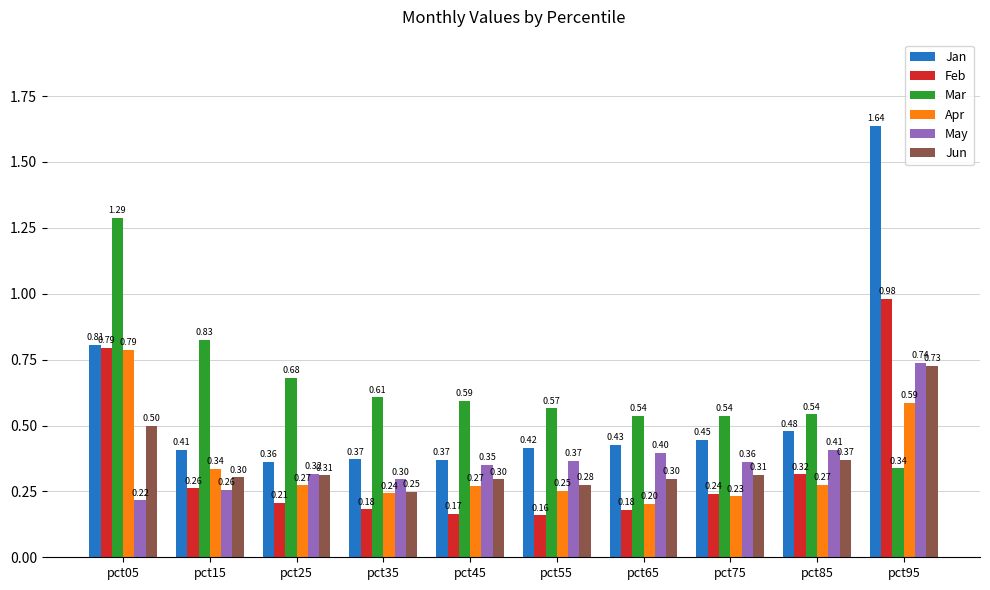

Are the bars grouped side by side (vs. stacked)?

Yes